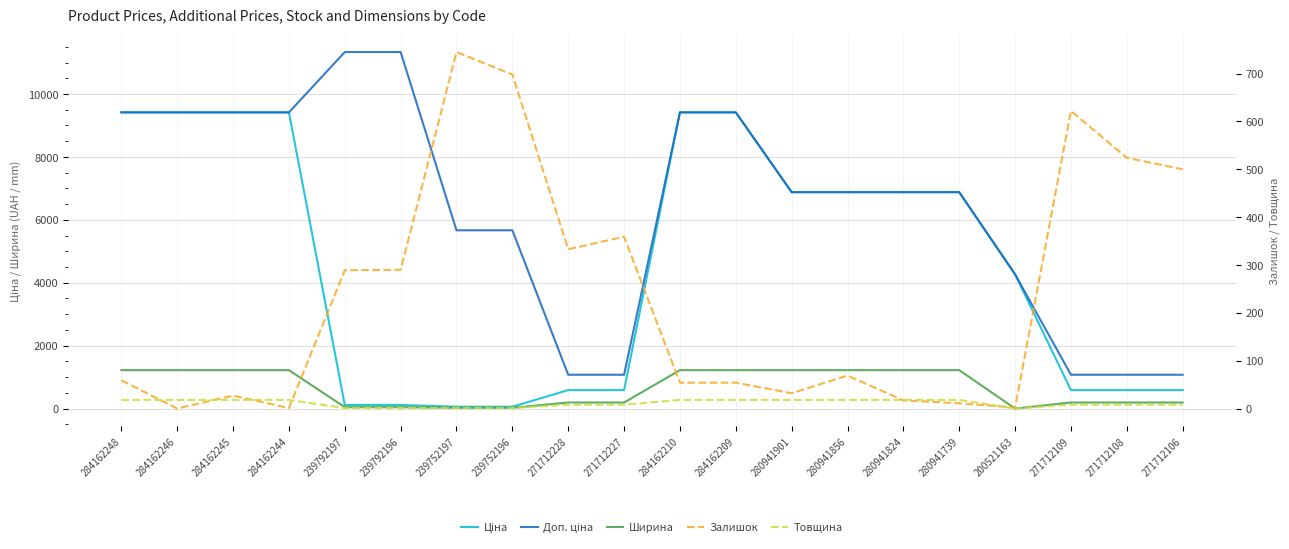

At which category is the sum across all series the highest?

284162248